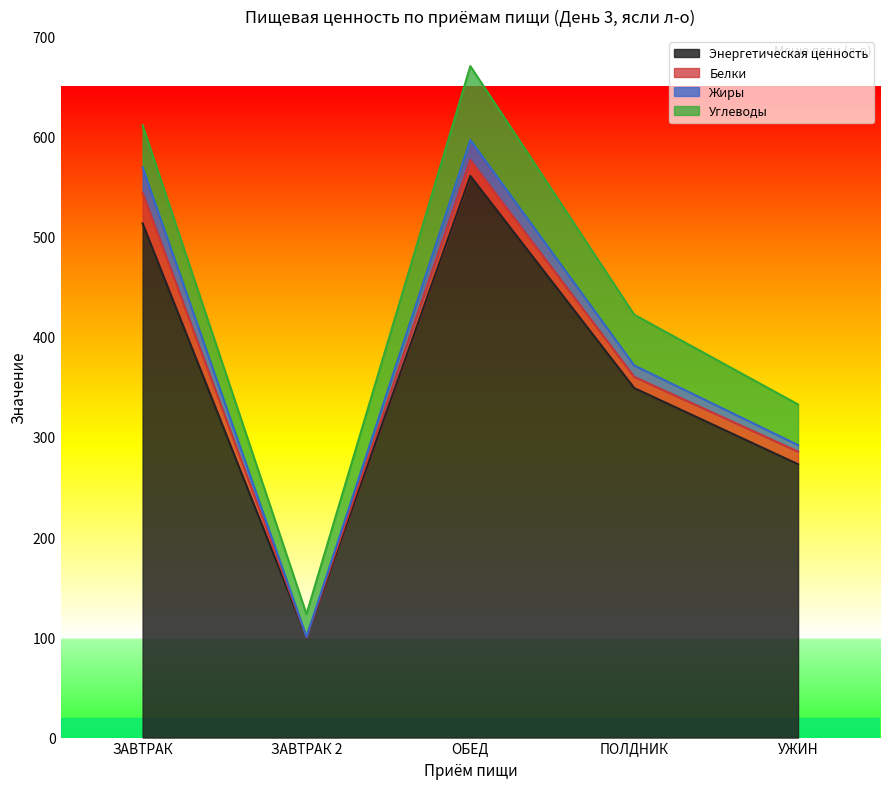

True or false: Энергетическая ценность has more than 1 points higher than both neighbors.

False